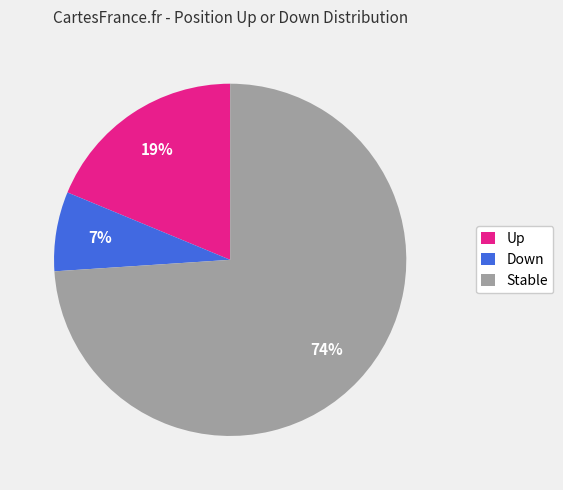

Is it true that Up is 19% of the pie?

True